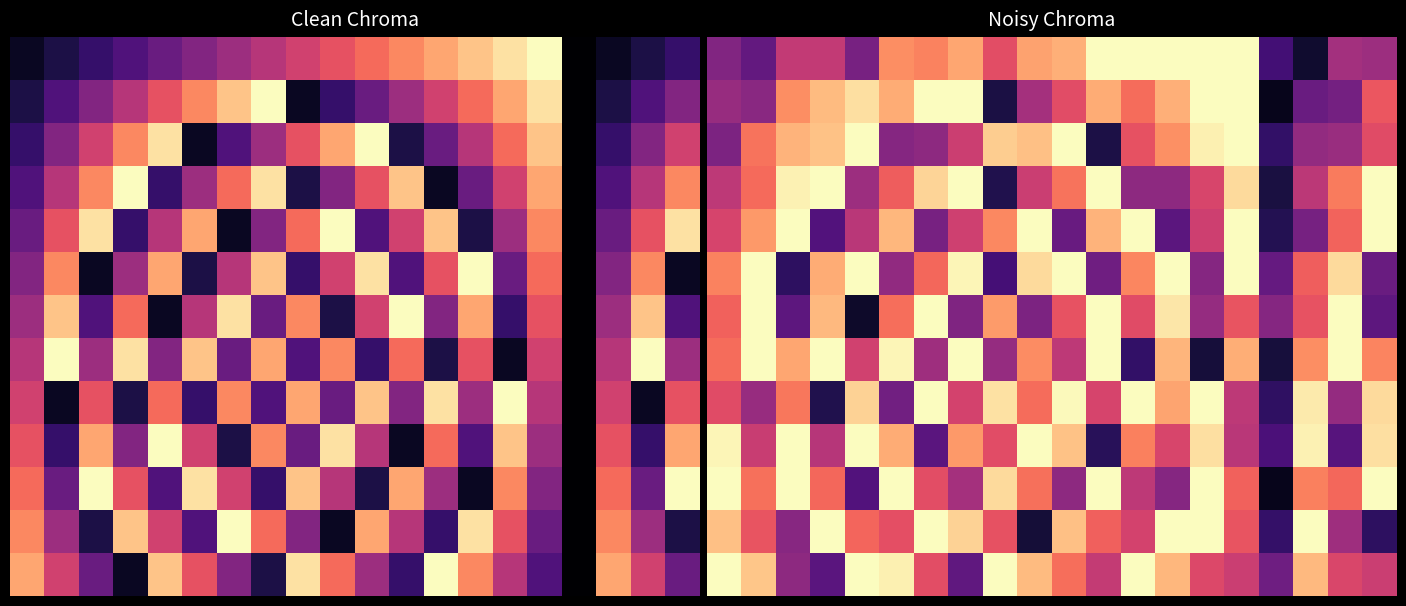

How many data points does each series have?

20